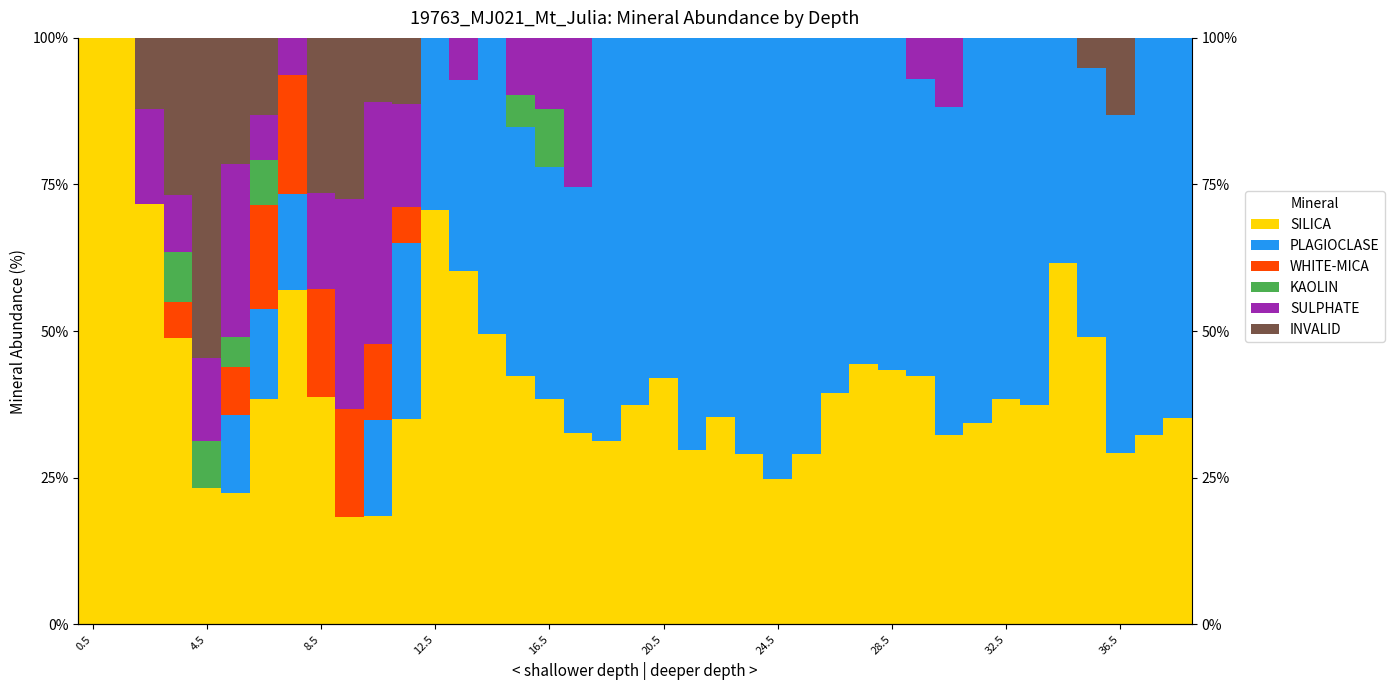

The value of KAOLIN at 20.5 is 0.0. True or false?

True